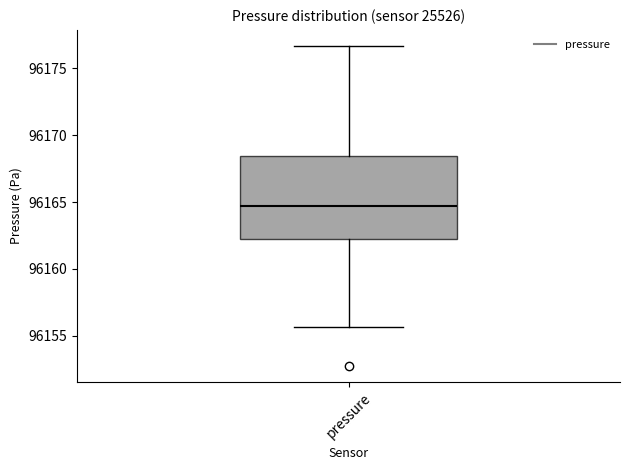

Where does the upper whisker of the box for pressure end on the y-axis? The values are not printed on the chart, so give them approximately, as read against the axis.

96176.5